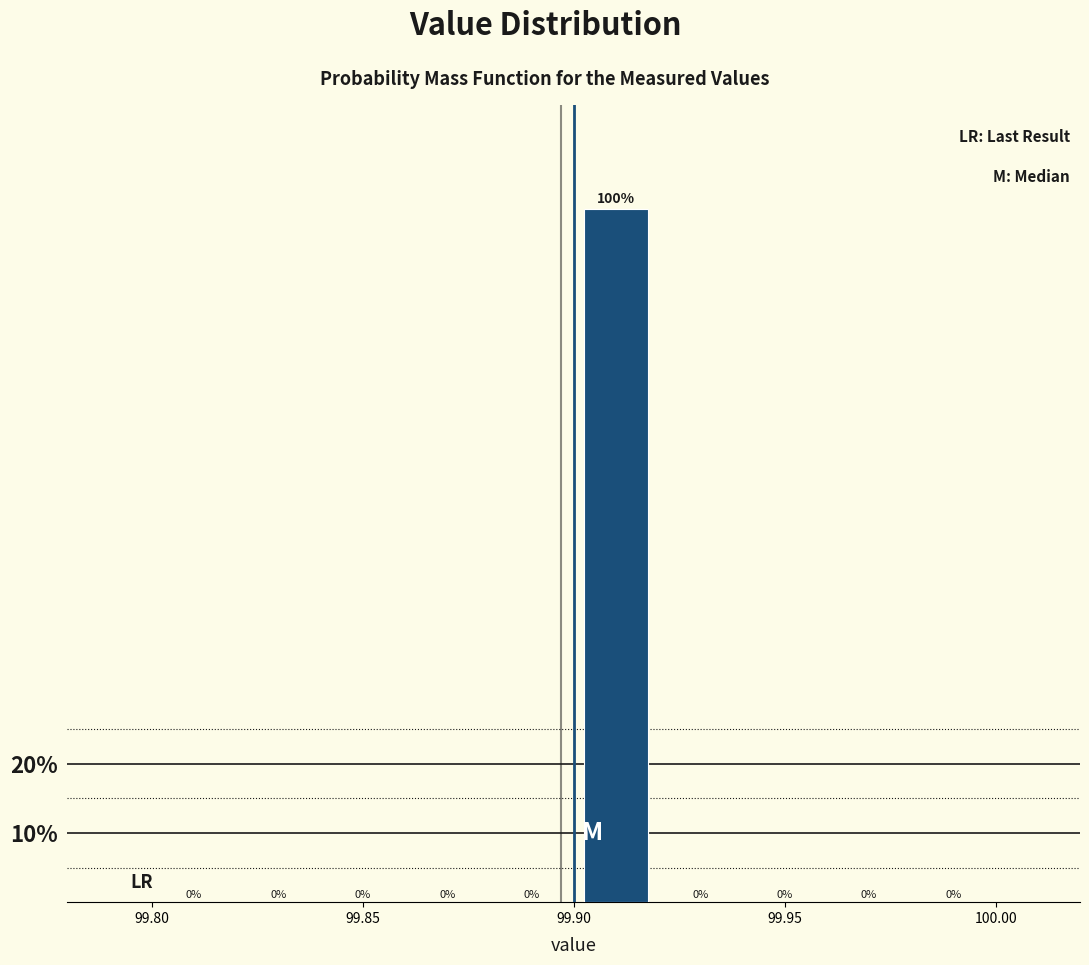

Reading left to right, transcribe this chart: for each bar, give the range it covers on the x-axis and its height.

99.80 to 99.82: 0
99.82 to 99.84: 0
99.84 to 99.86: 0
99.86 to 99.88: 0
99.88 to 99.90: 0
99.90 to 99.92: 100
99.92 to 99.94: 0
99.94 to 99.96: 0
99.96 to 99.98: 0
99.98 to 100.00: 0